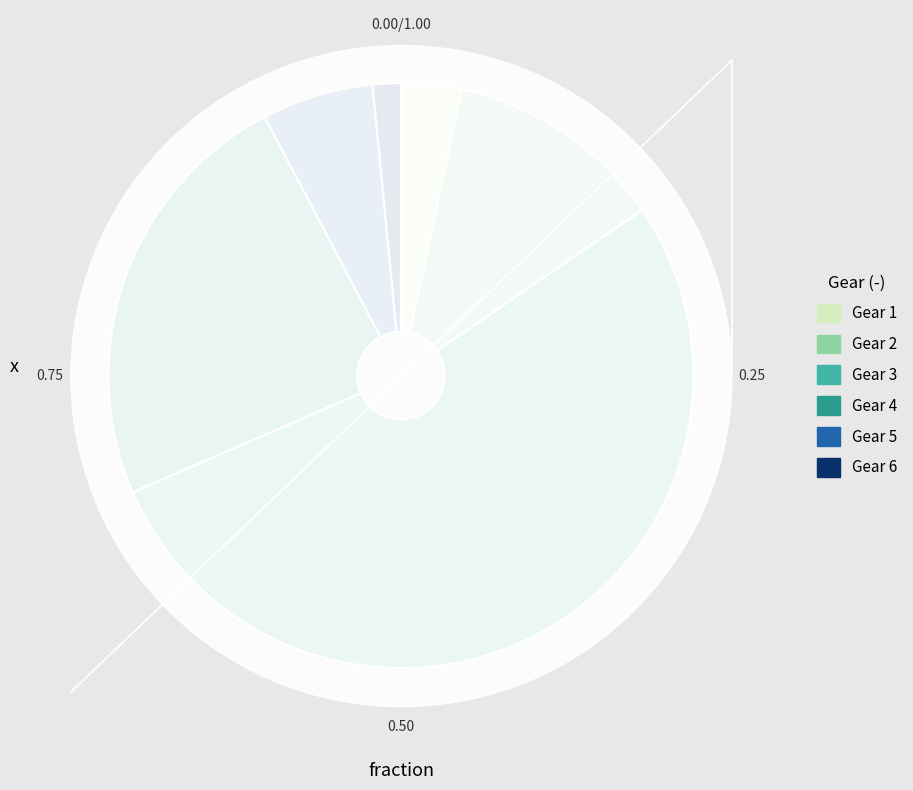

Does any single category account for the majority?

Yes